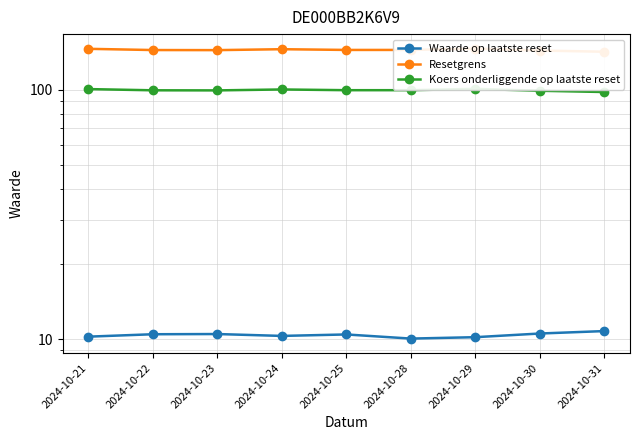

What is the average value of the Resetgrens series?

144.2